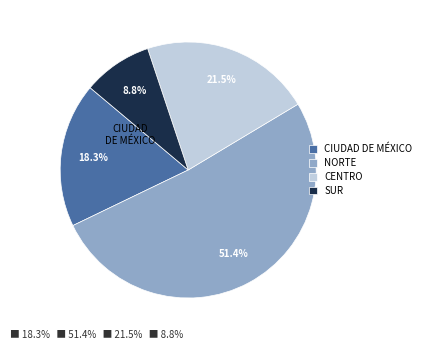

Does CIUDAD DE MÉXICO account for over 50% of the chart?

No